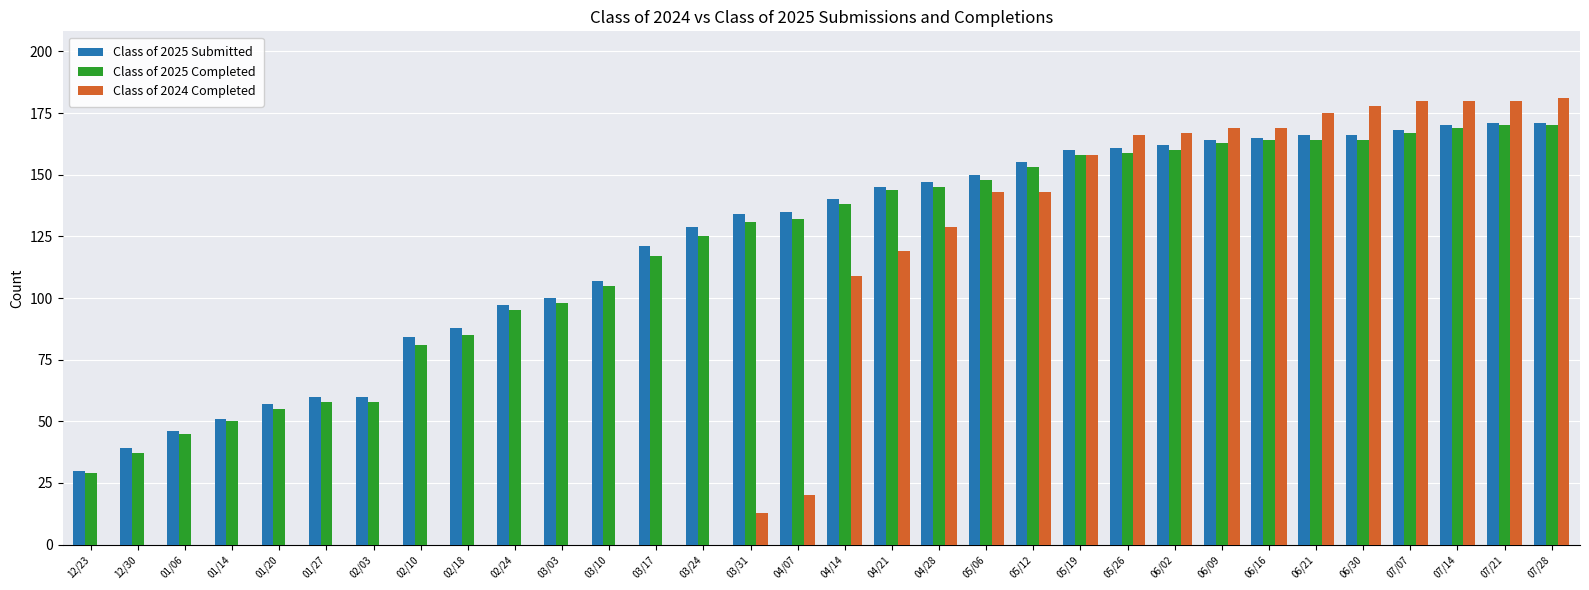

Is it true that Class of 2025 Completed equals 58 at 02/03?

True